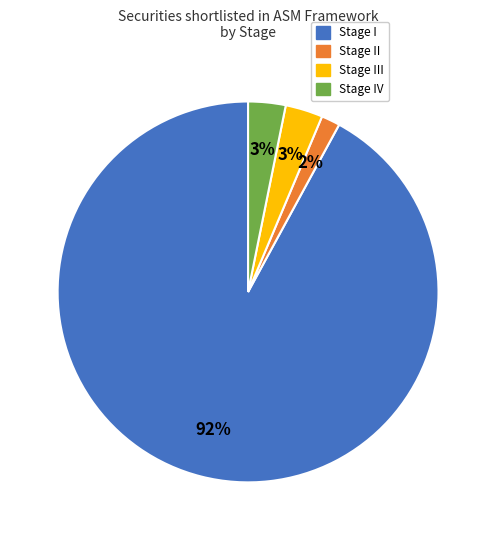

Count the number of slices in the pie.

4